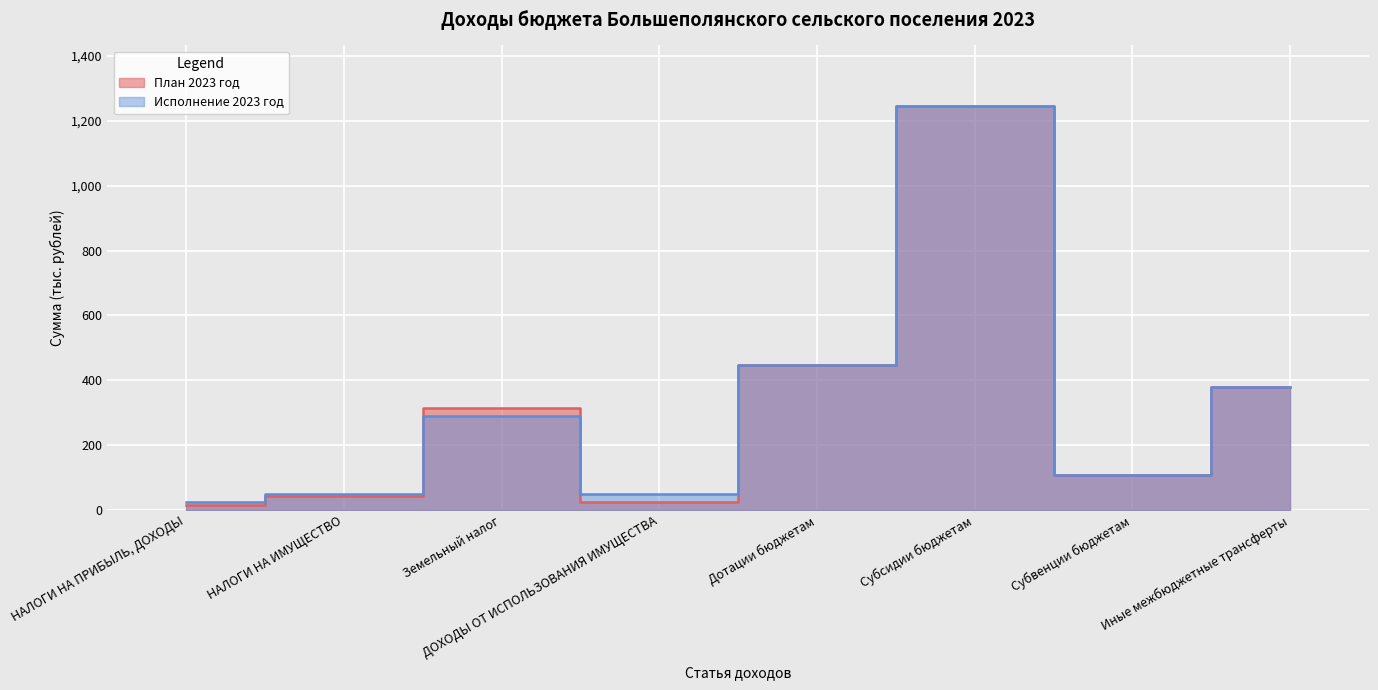

List the series in order of their peak value, lowest first.

План 2023 год, Исполнение 2023 год